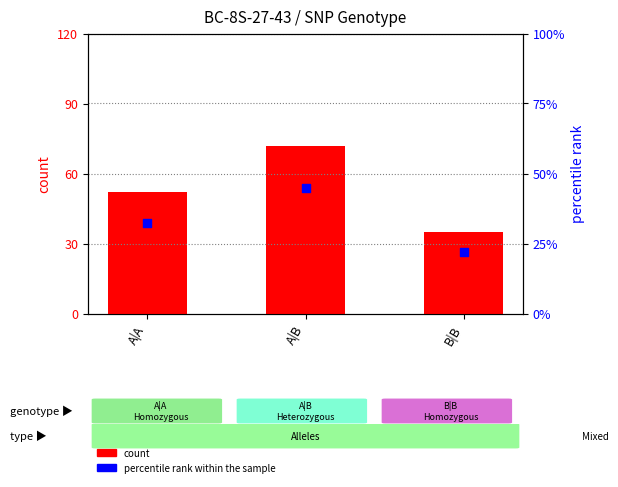

Which series reaches the maximum Y coordinate?

count